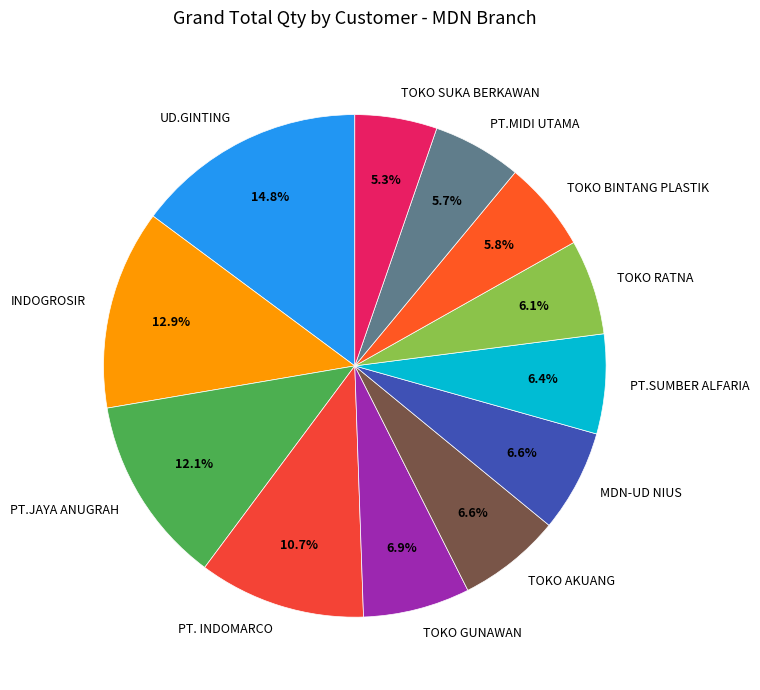

Is TOKO AKUANG the majority of the pie?

No